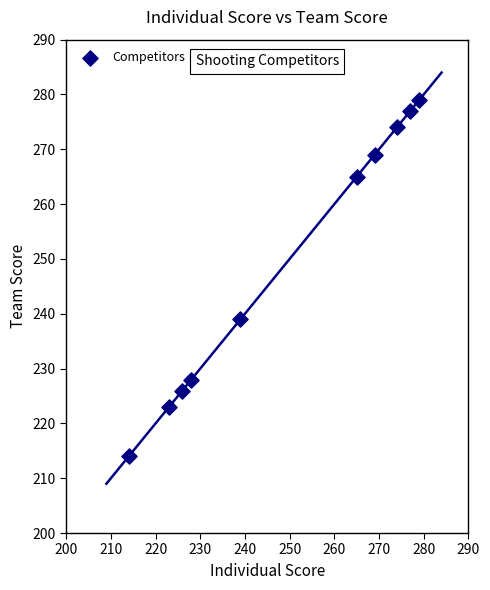

What is the average X value?

249